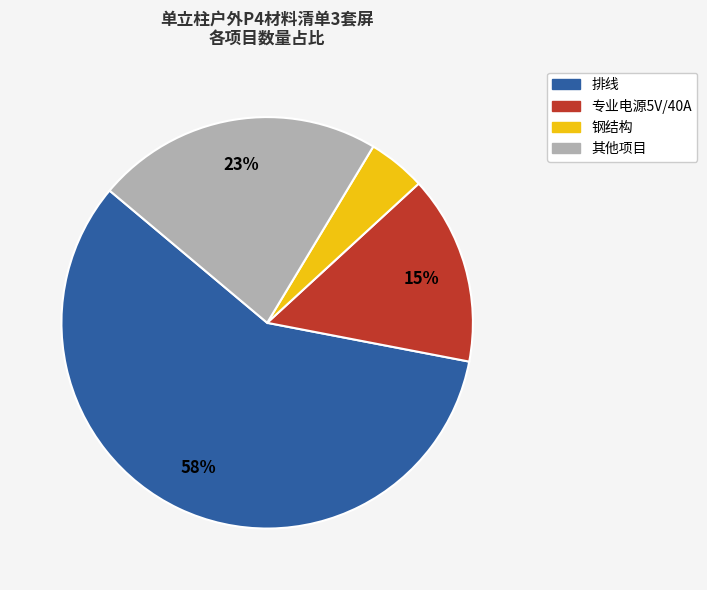

To the nearest percent, what is the average slice percentage?

25%